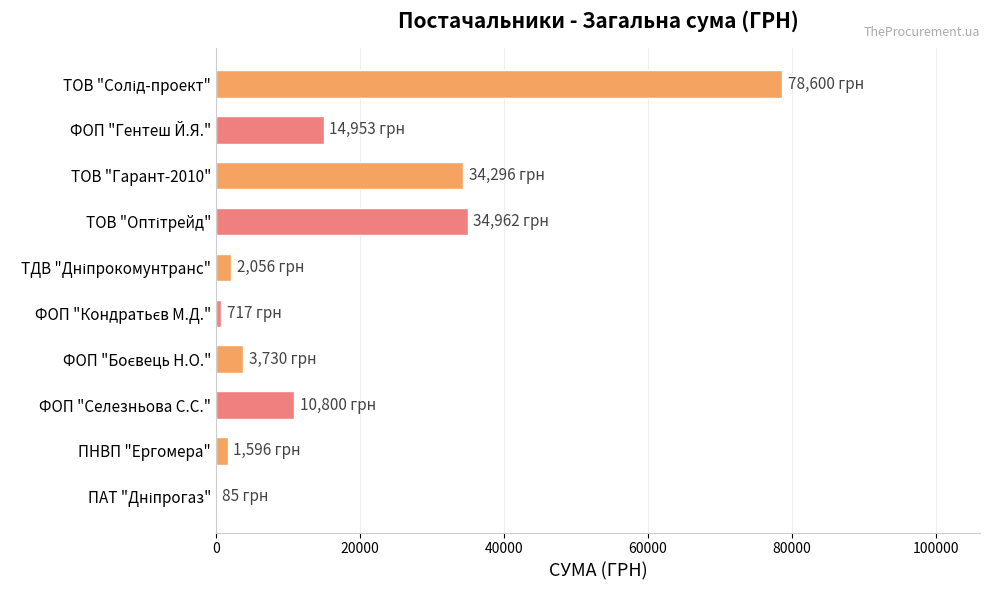

What is the sum of all values?

181795.2